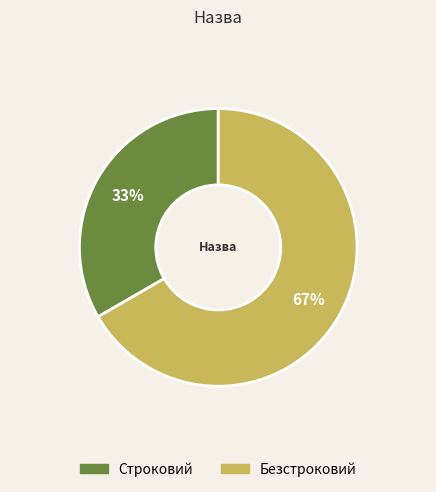

Which slice is the smallest?

Строковий